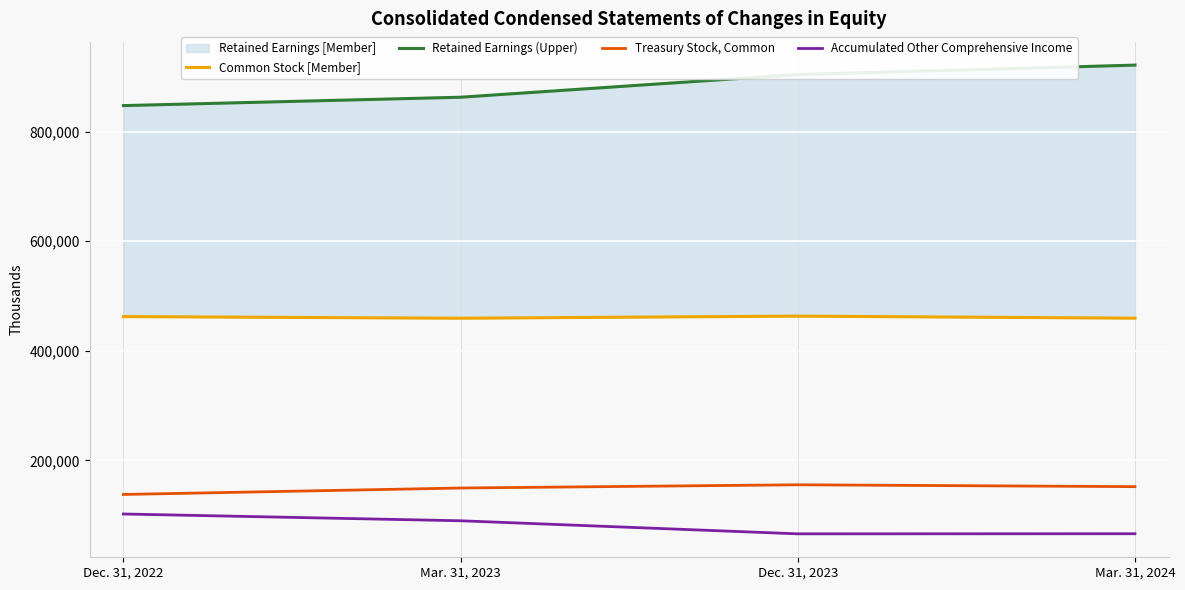

What is the value of the Treasury Stock, Common point at the 3rd from the left?

155673